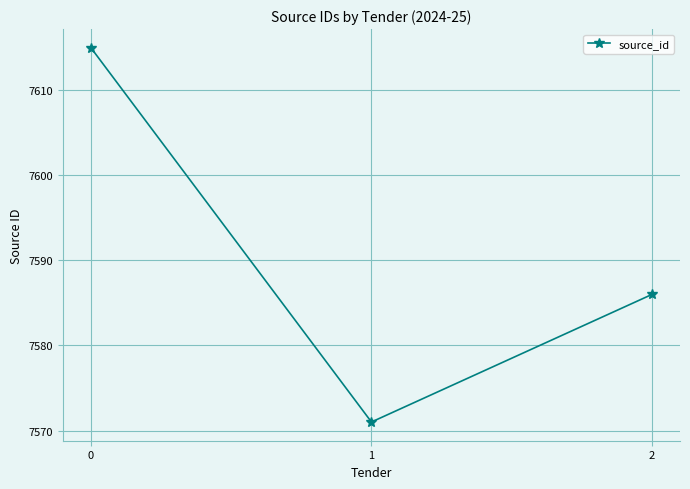

What is the average value?

7591